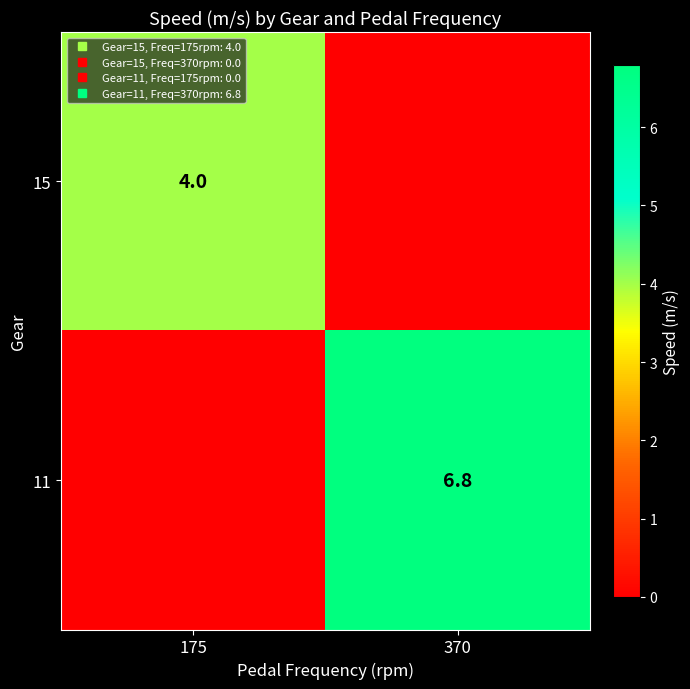

List the labels in order of 11 value, largest first.

370, 175